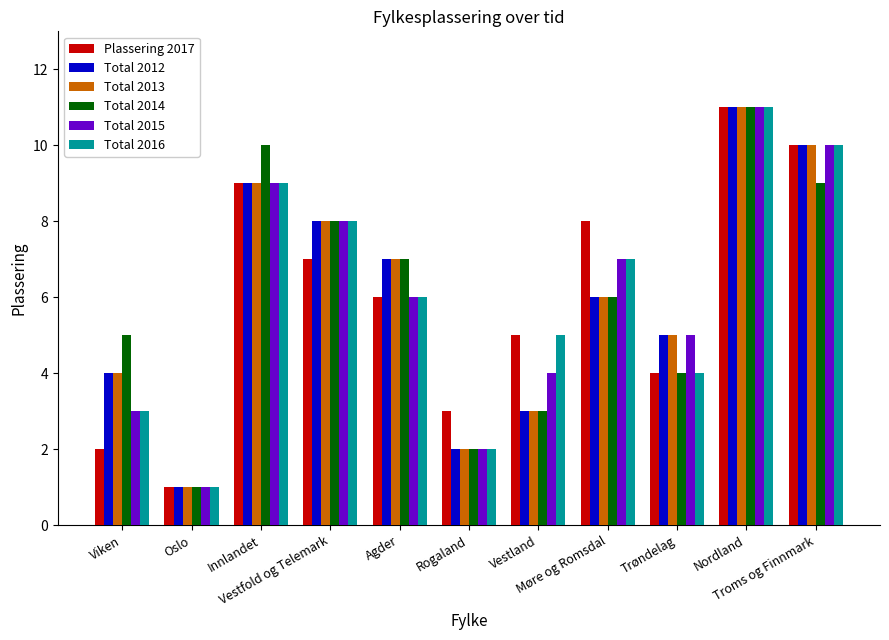

Does the chart contain stacked bars?

No